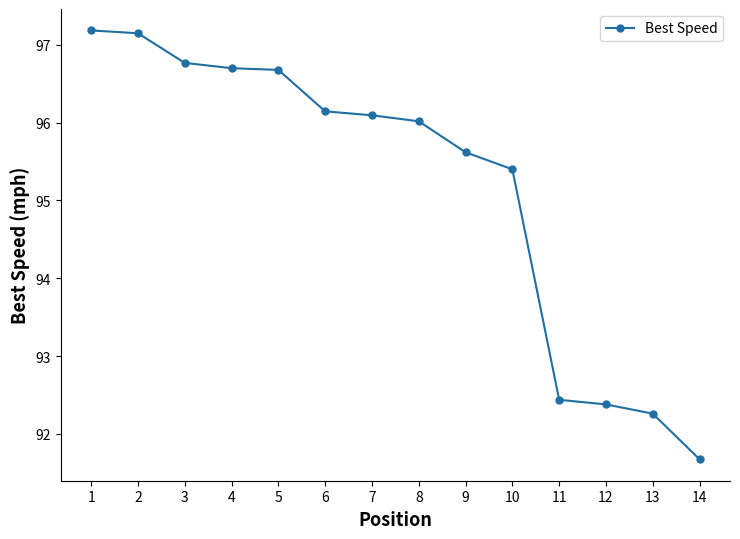

Is it true that the value at 7 is 96.1?

True